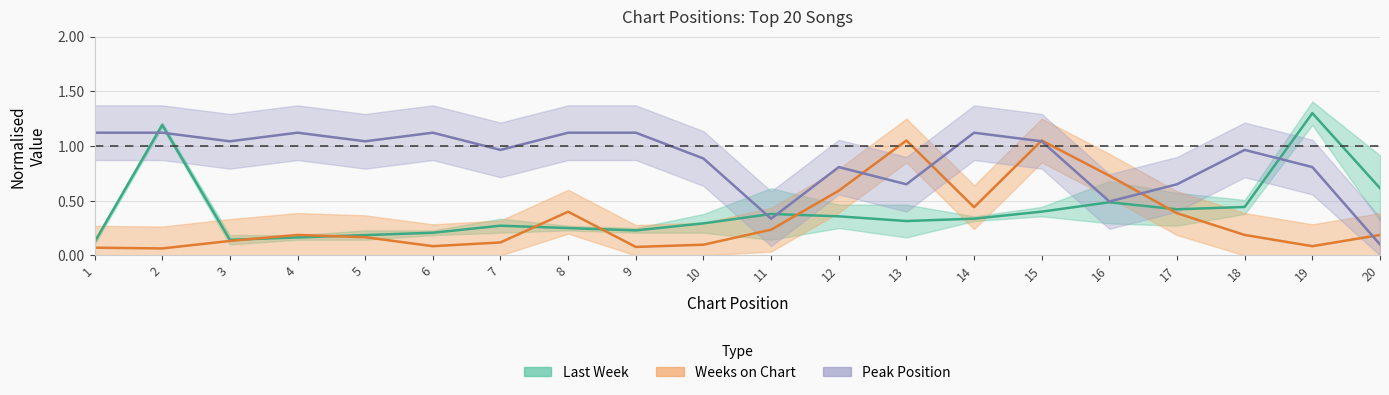

How many lines are shown in the chart?

3